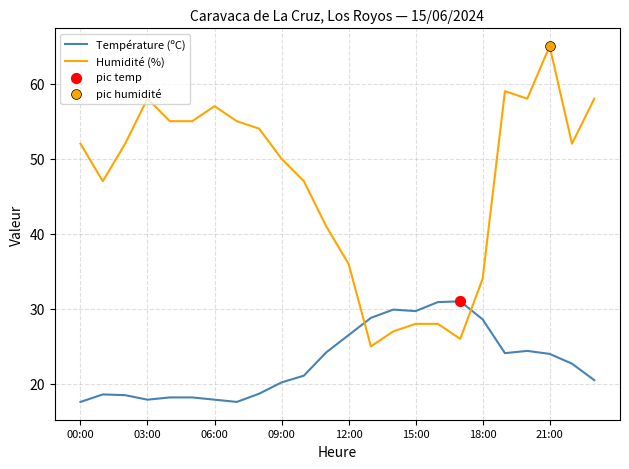

Which series has the widest spread of values?

Humidité (%)